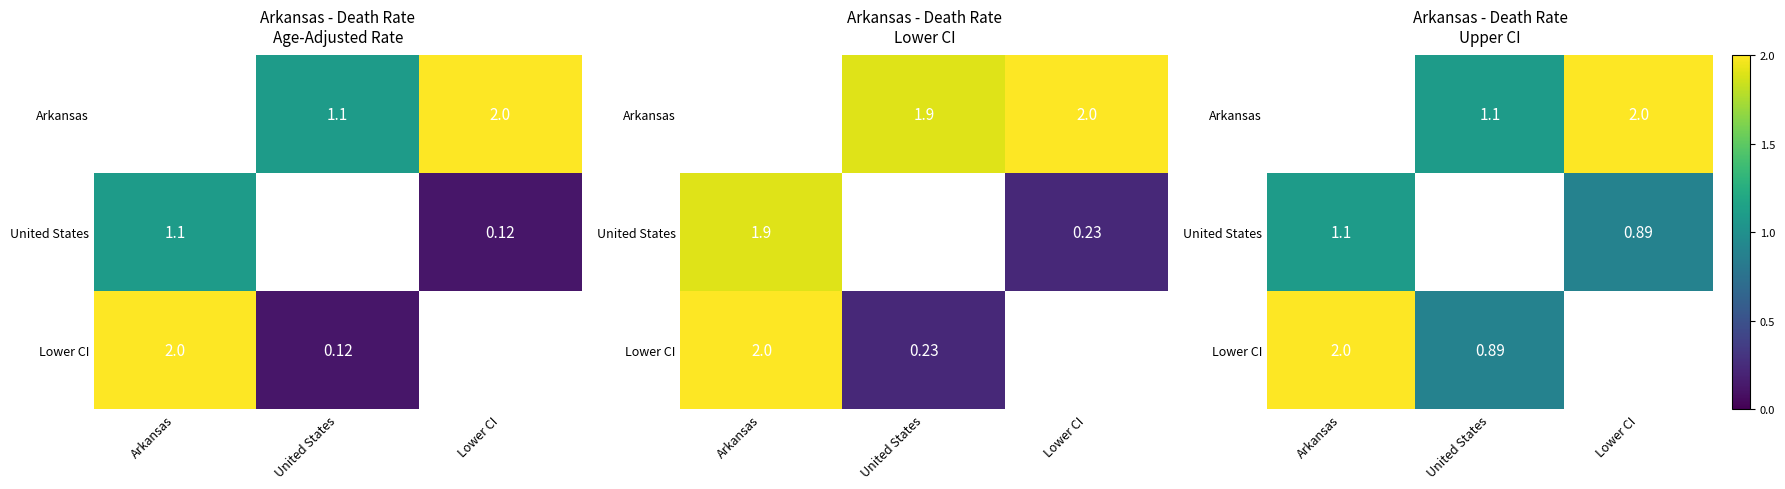

Is it true that Arkansas equals 3.1 at Lower CI?

False